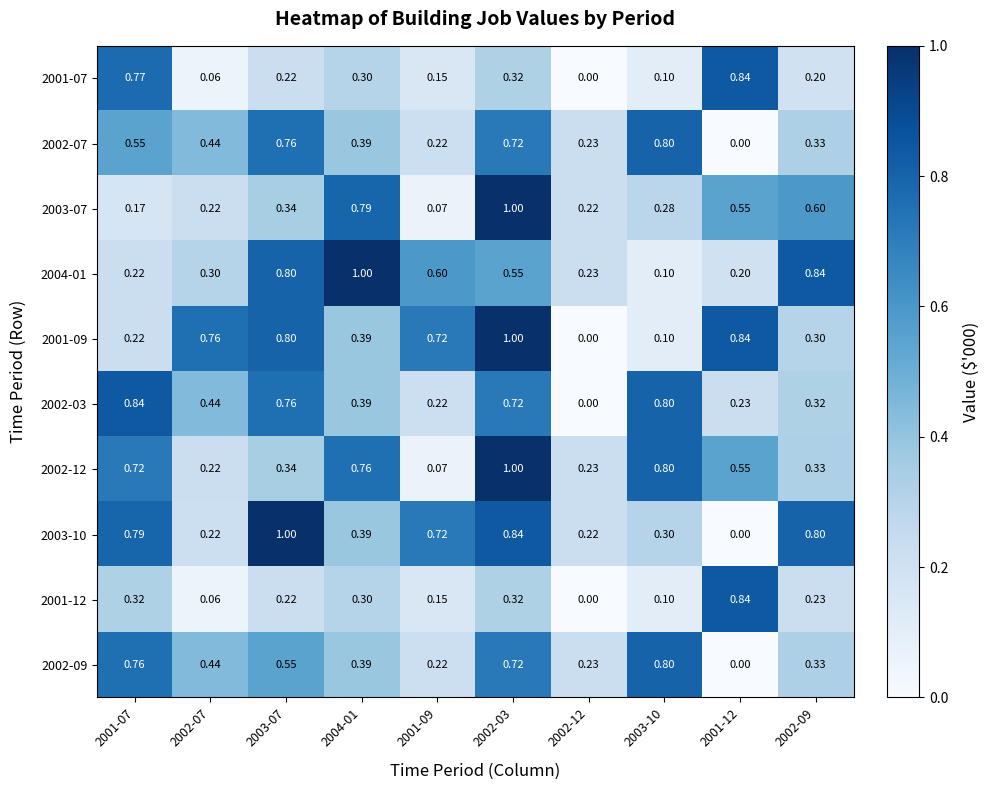

Is the value of 2004-01 at 2004-01 greater than the value of 2001-09 at 2002-09?

Yes